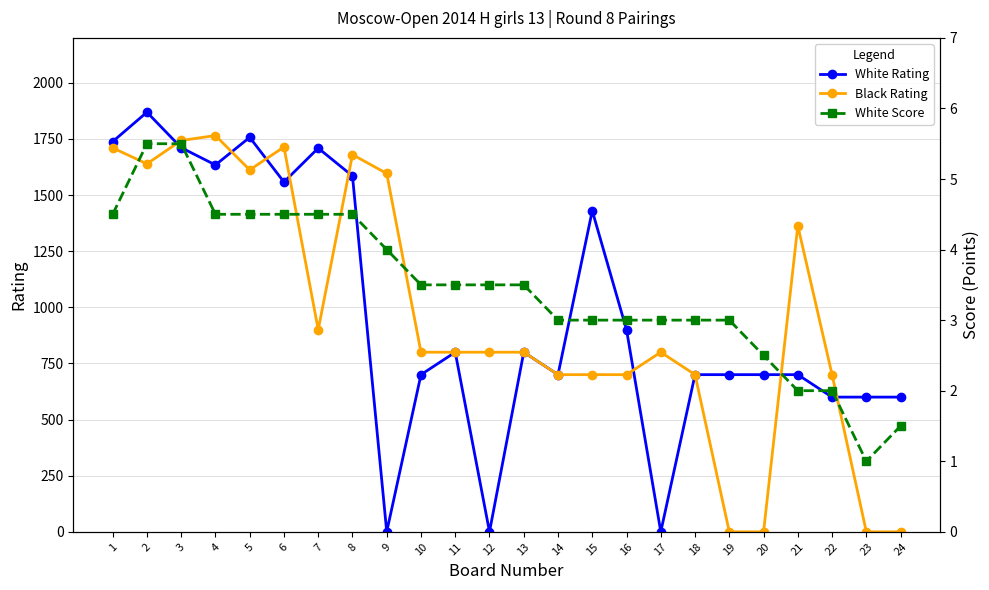

Where does the Black Rating series first go above 800?

1